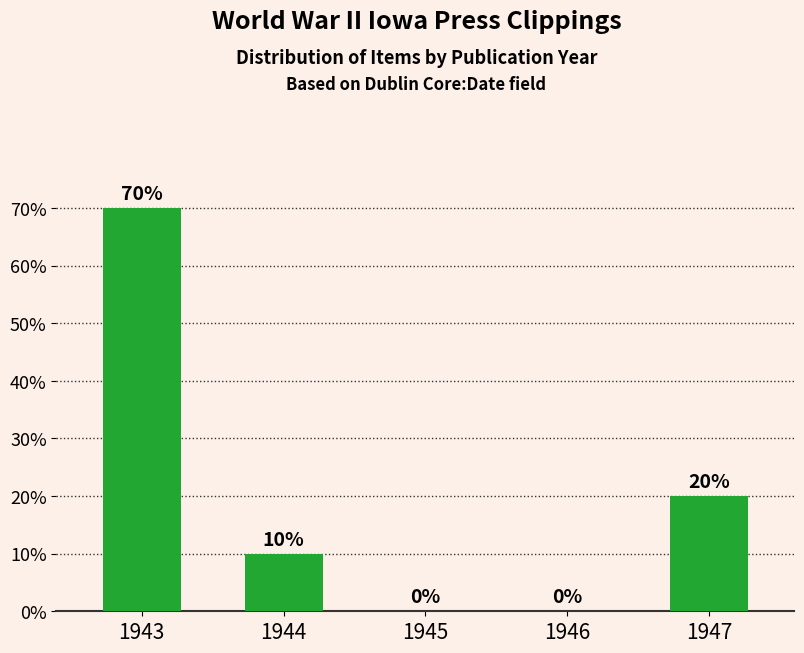

Is it true that the value at 1945 is -35?

False